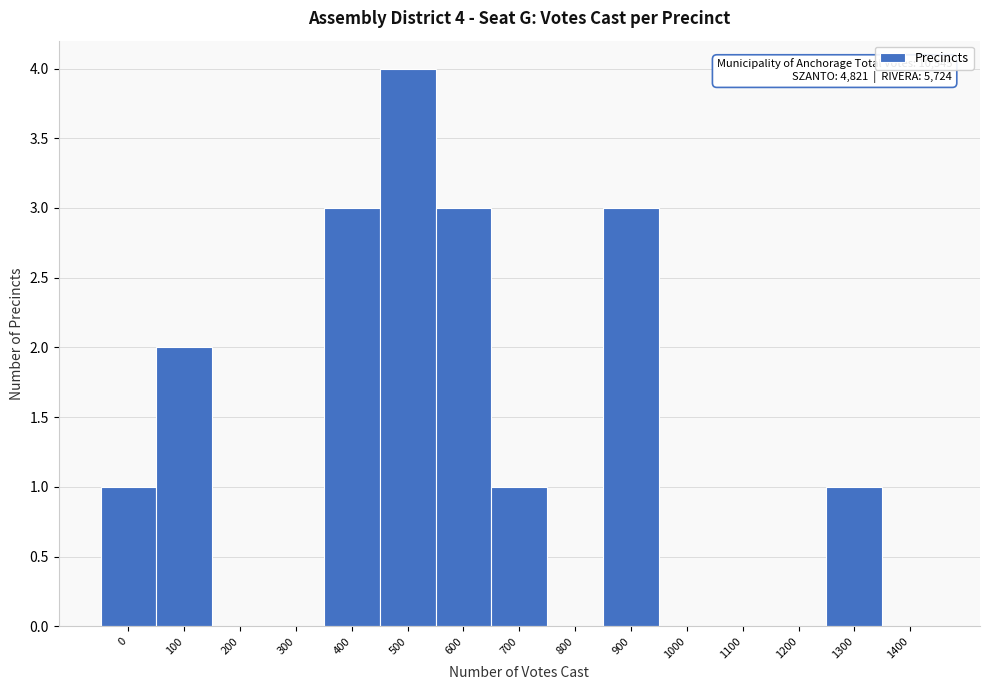

Reading left to right, extract all data points from this chart.

0=1	100=2	200=0	300=0	400=3	500=4	600=3	700=1	800=0	900=3	1000=0	1100=0	1200=0	1300=1	1400=0